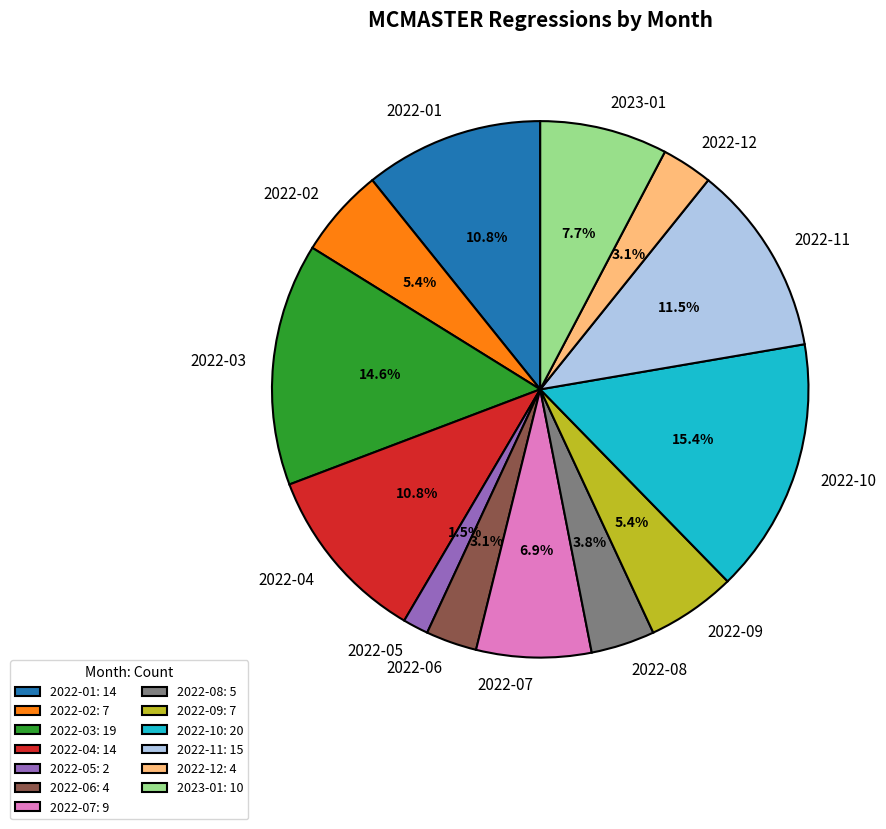

To the nearest percent, what portion does 2022-09 represent?

5%